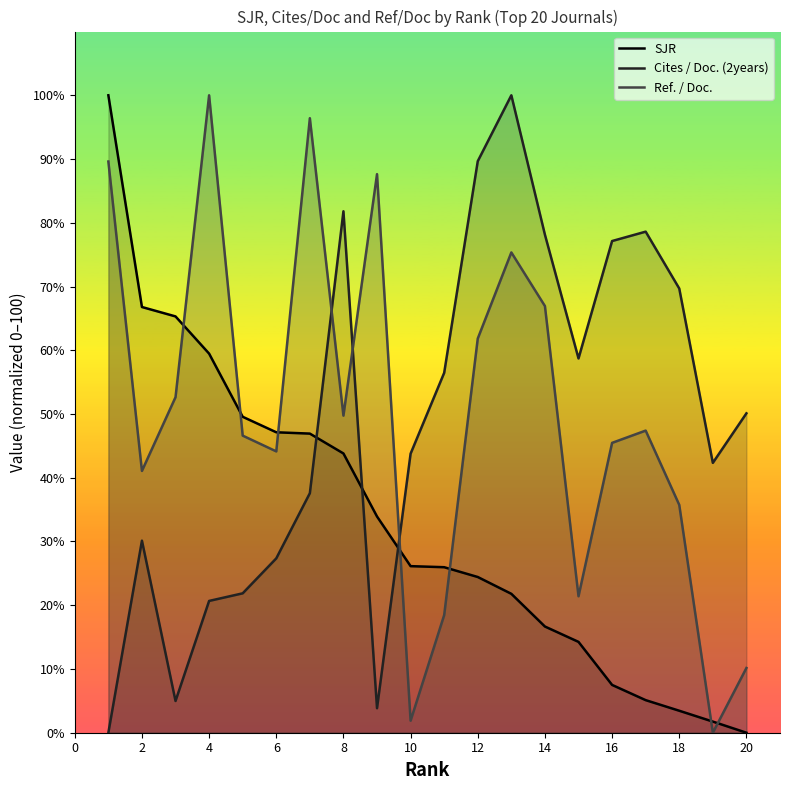

At how many categories does at least one series exceed 10?

20